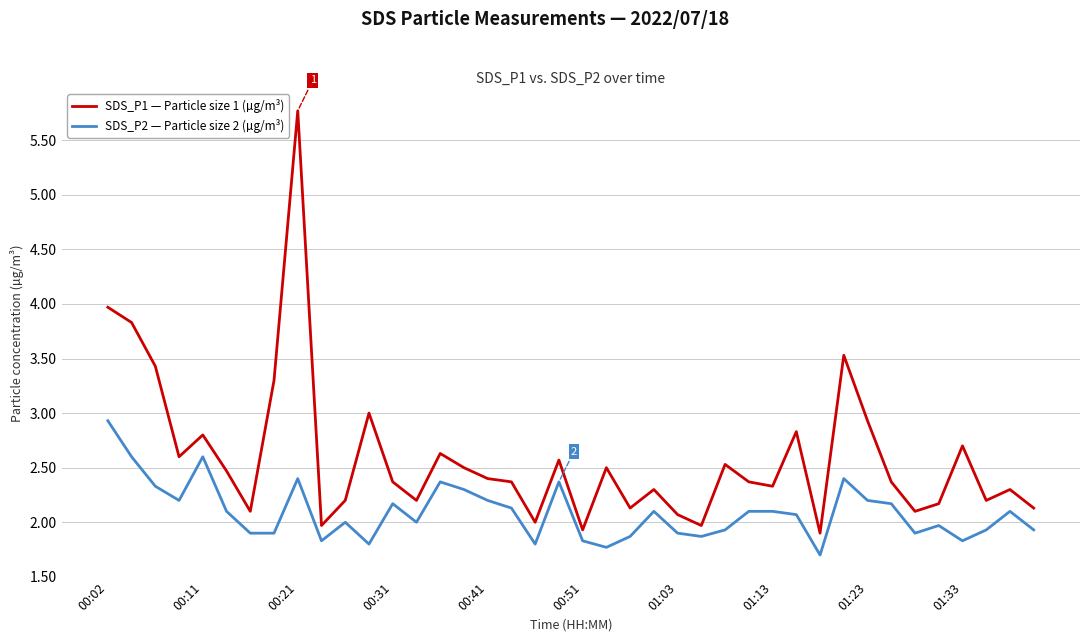

True or false: SDS_P2 — Particle size 2 (µg/m³) and SDS_P1 — Particle size 1 (µg/m³) cross at least once.

False